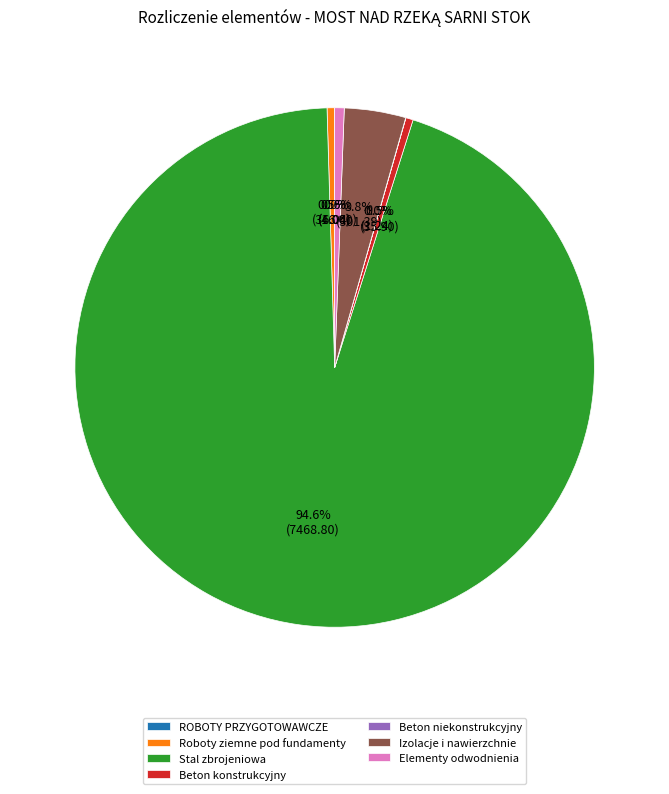

To the nearest percent, what is the difference between the Stal zbrojeniowa and Izolacje i nawierzchnie slice percentages?

91%